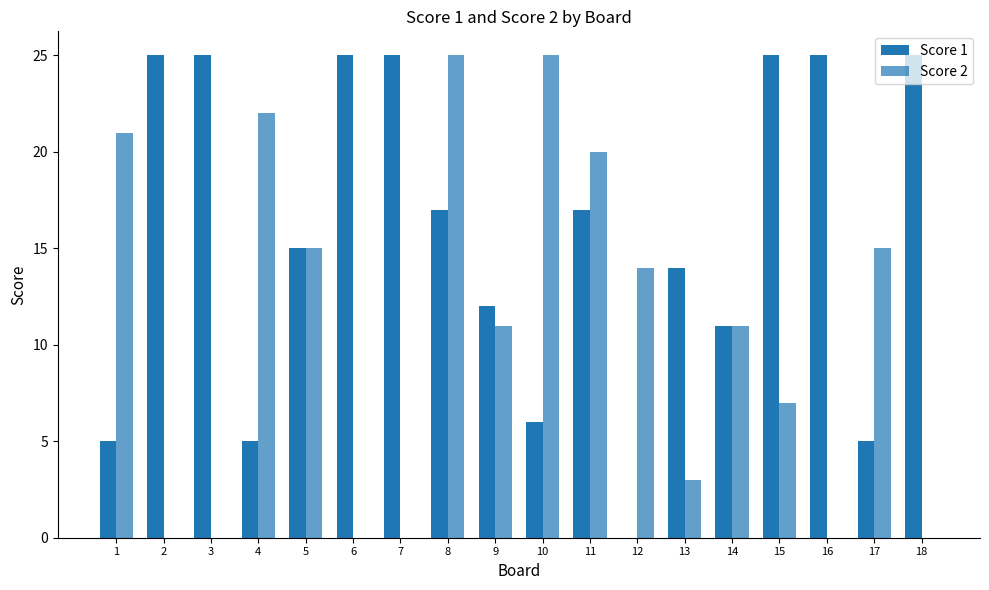

List the series in order of their peak value, lowest first.

Score 1, Score 2